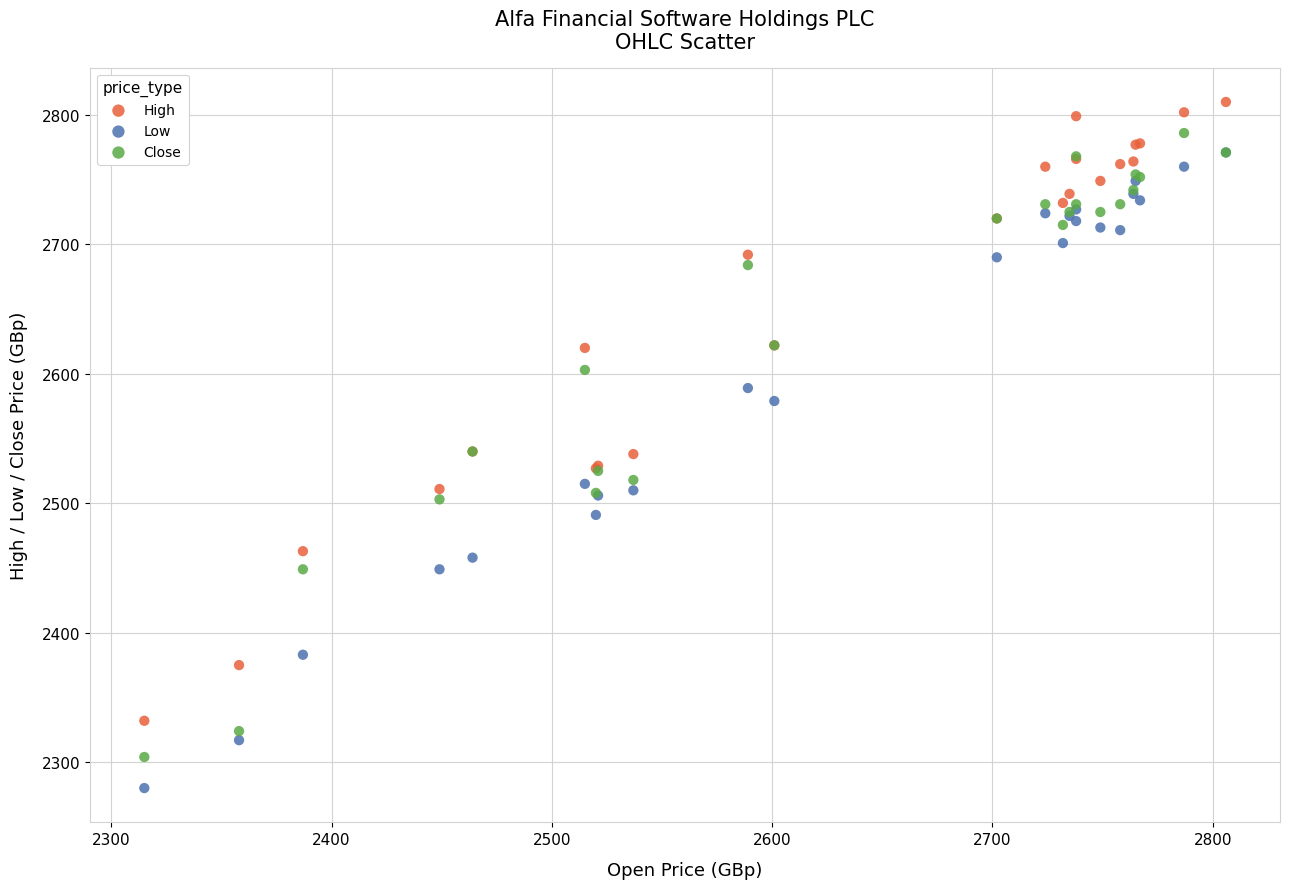

In the High series, what Y value is closest to 2571?

2540